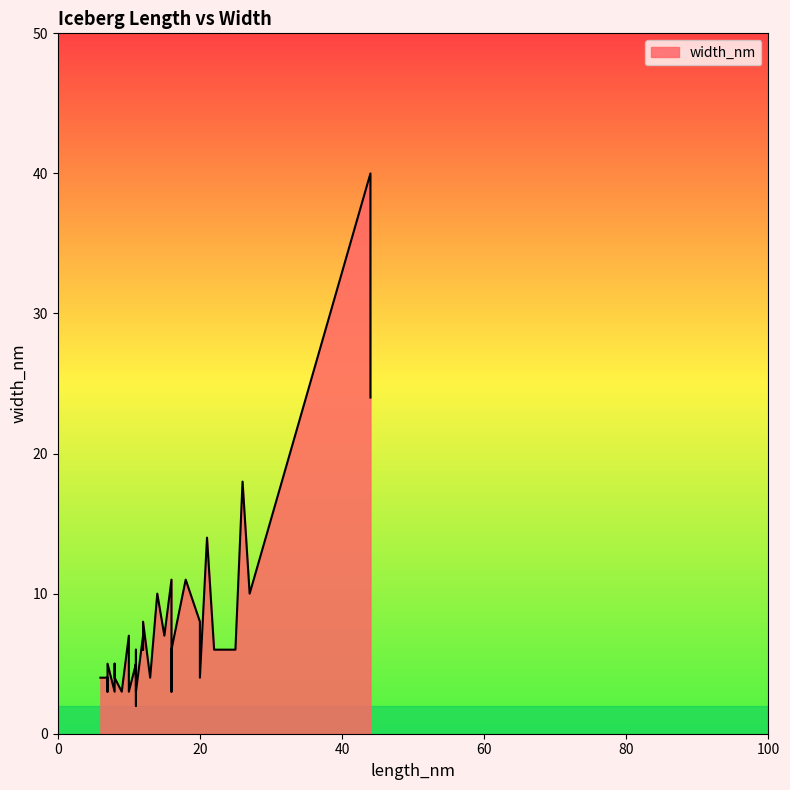

Is it true that the value at 13 is 7?

False